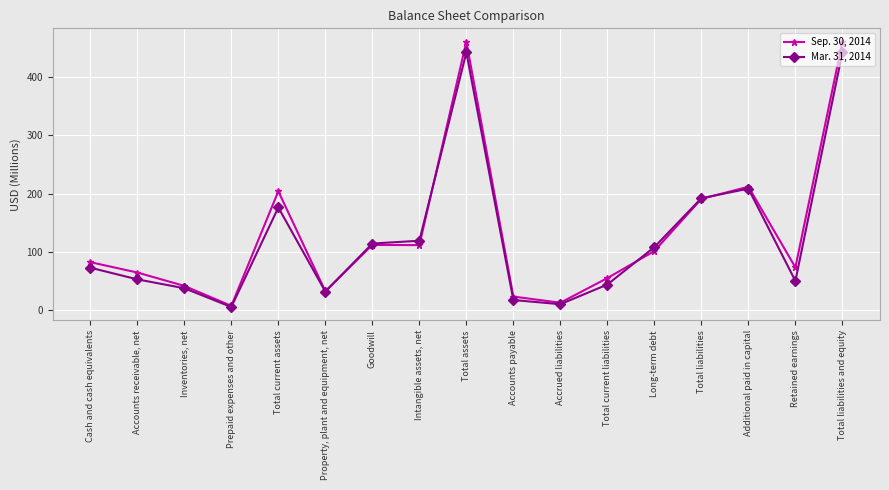

Is this an area chart (filled region under the line)?

No